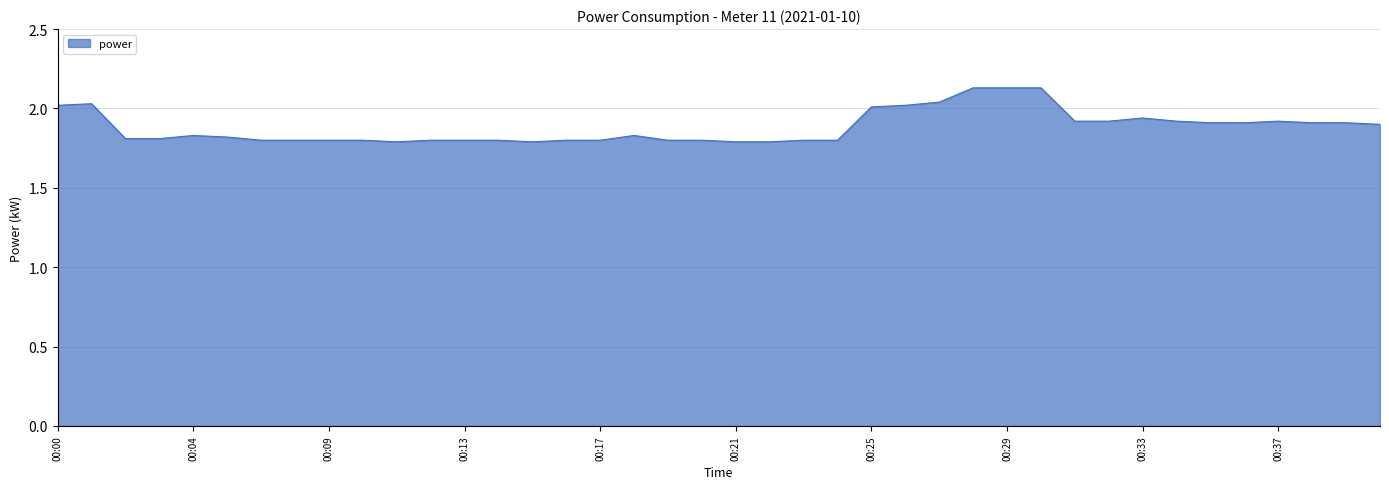

What is the difference between the maximum and minimum values?

0.3